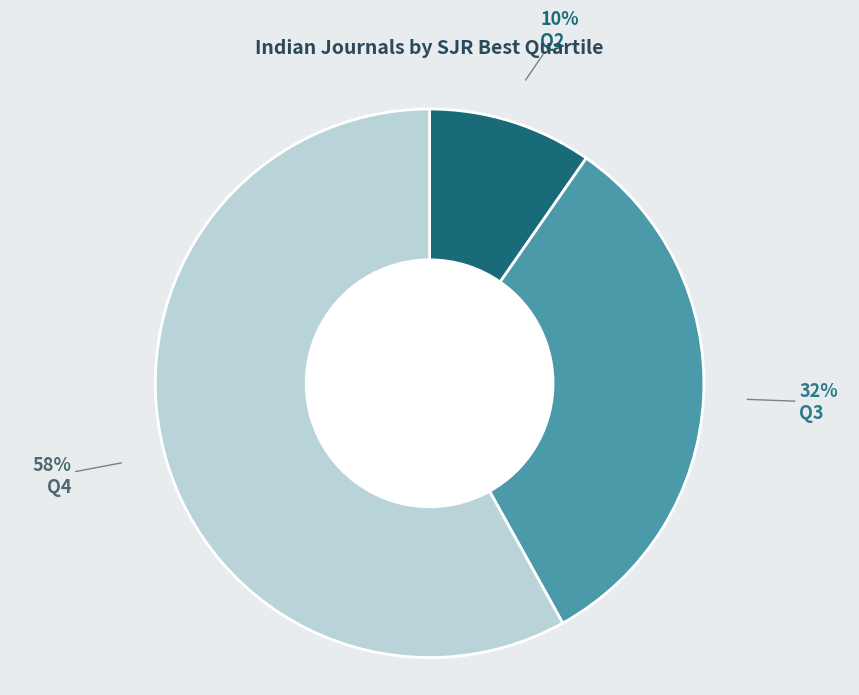

Count the number of slices in the pie.

3